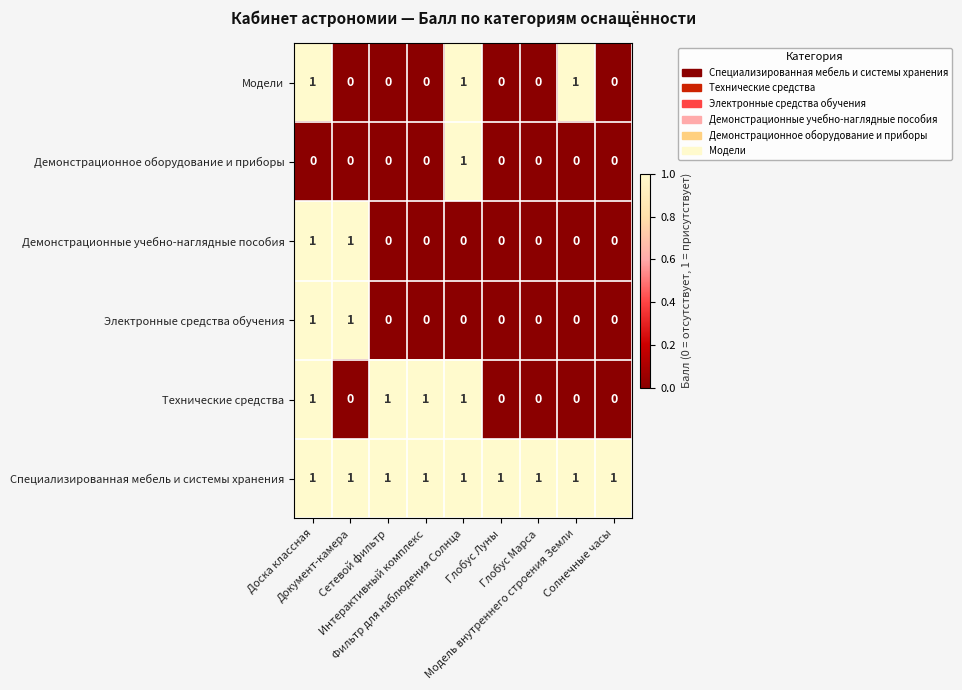

Count the number of categories in the chart.

9